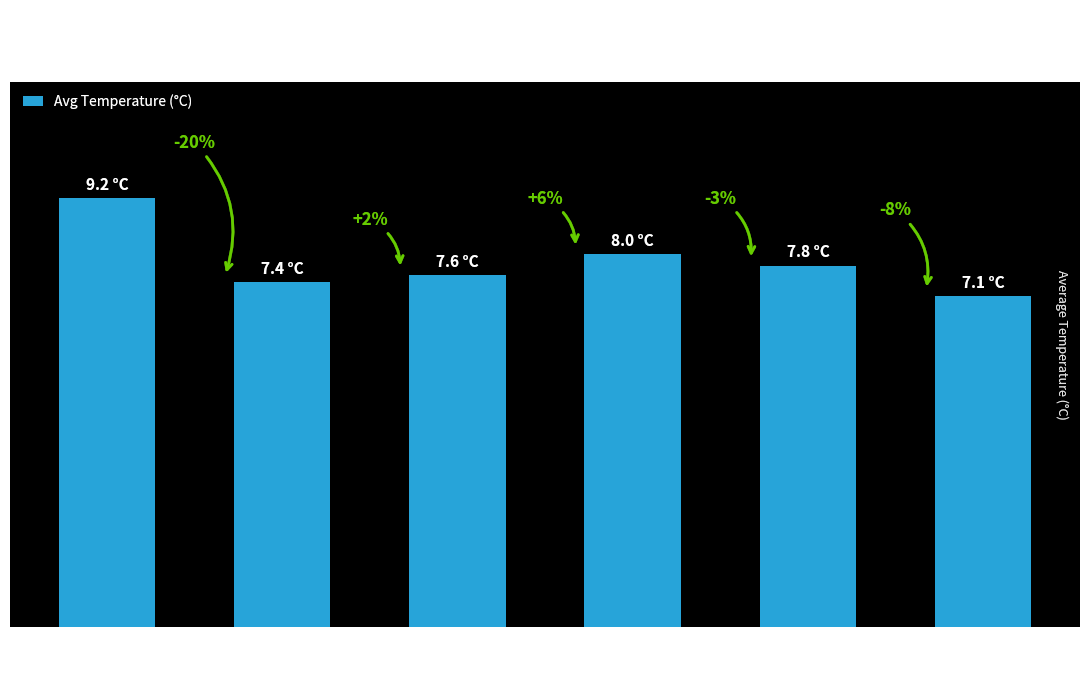

Approximately how many times larger is the value at 07:00-06:00 compared to 01:00-00:00?

1.0